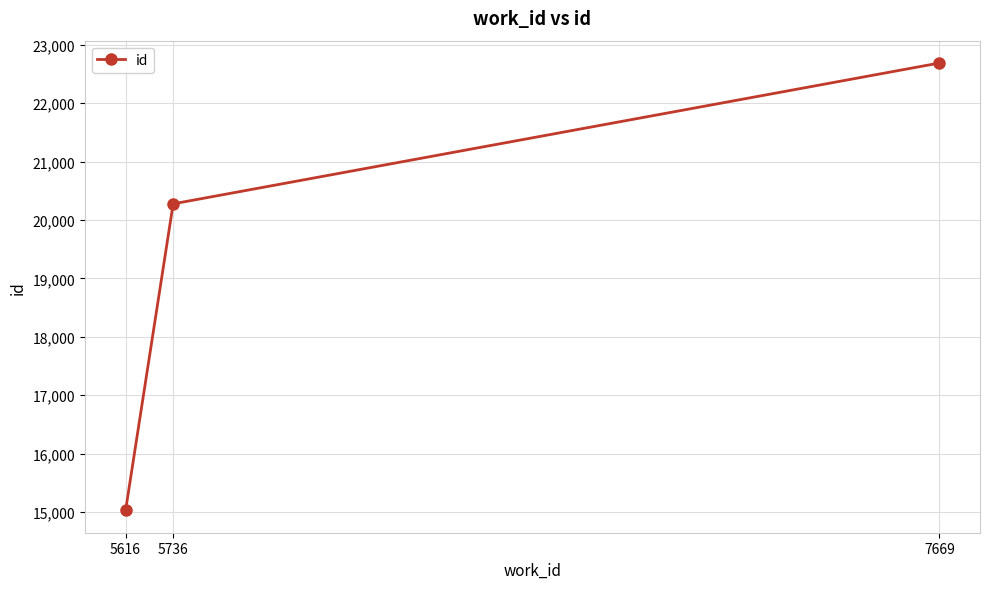

Between 5616 and 7669, which is larger?

7669